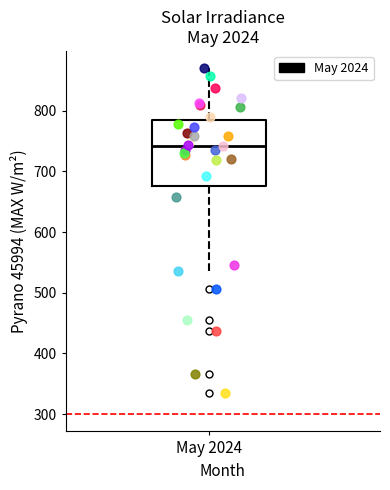

Transcribe this box plot: give where the median line is, the range the box spans, and where the two whiskers end, as read against the y-axis. The values are not printed on the chart, so give them approximately, as read against the axis.

median 740, box 680 to 780, whiskers 540 to 870